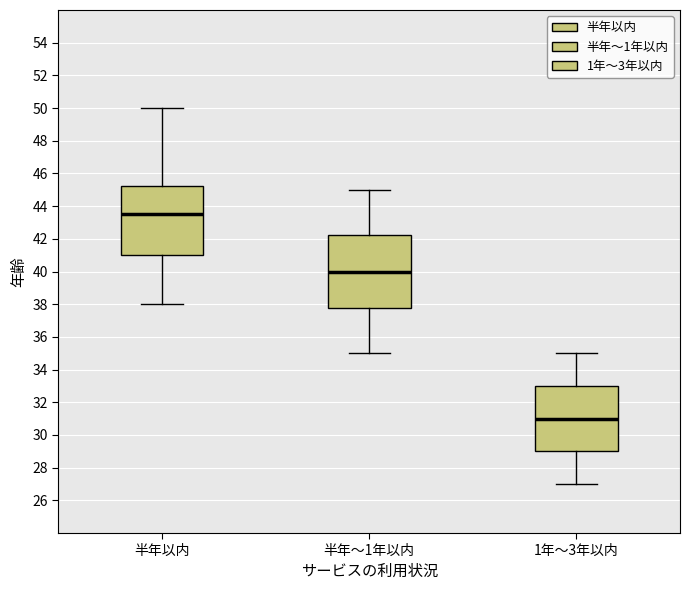

Which box's median line is the highest?

半年以内